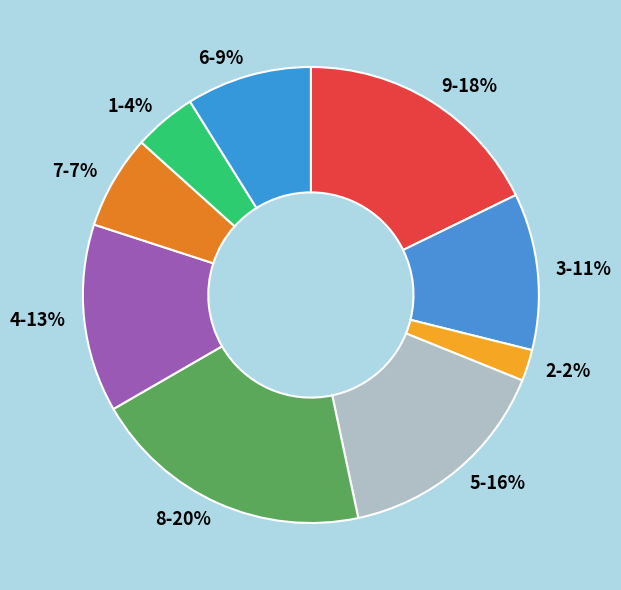

Is there any slice that represents more than half of the pie?

No